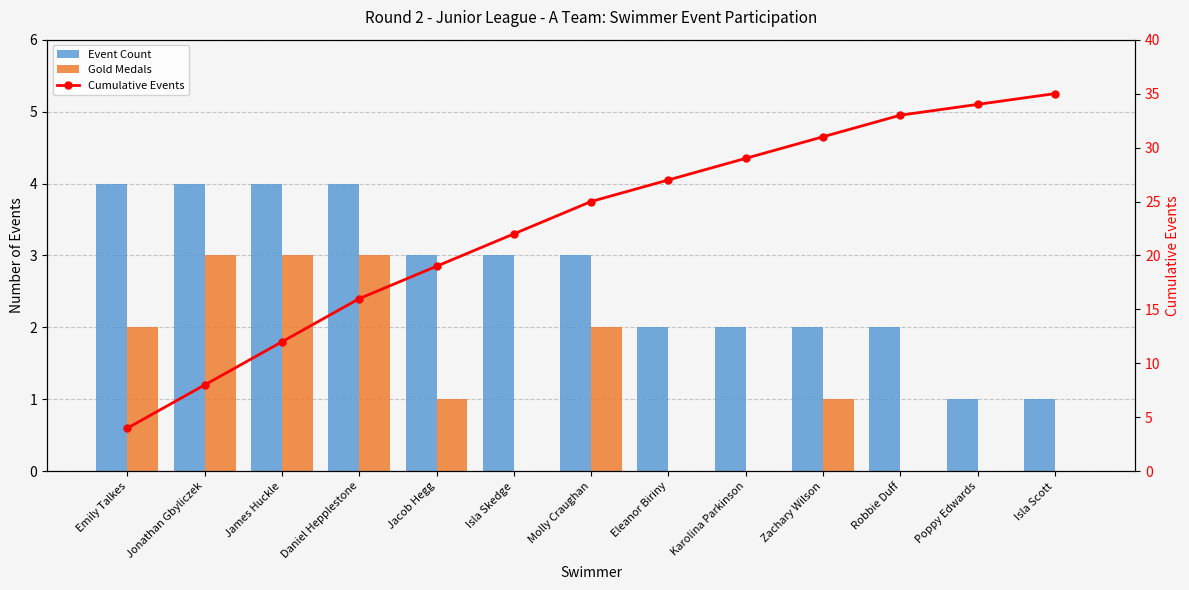

The value of Cumulative Events at Jonathan Gbyliczek is 8. True or false?

True